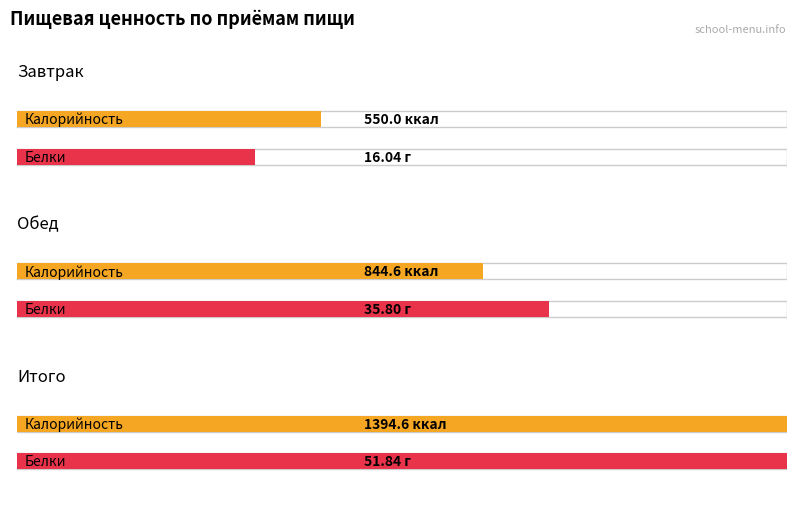

How many series are shown in this chart?

2